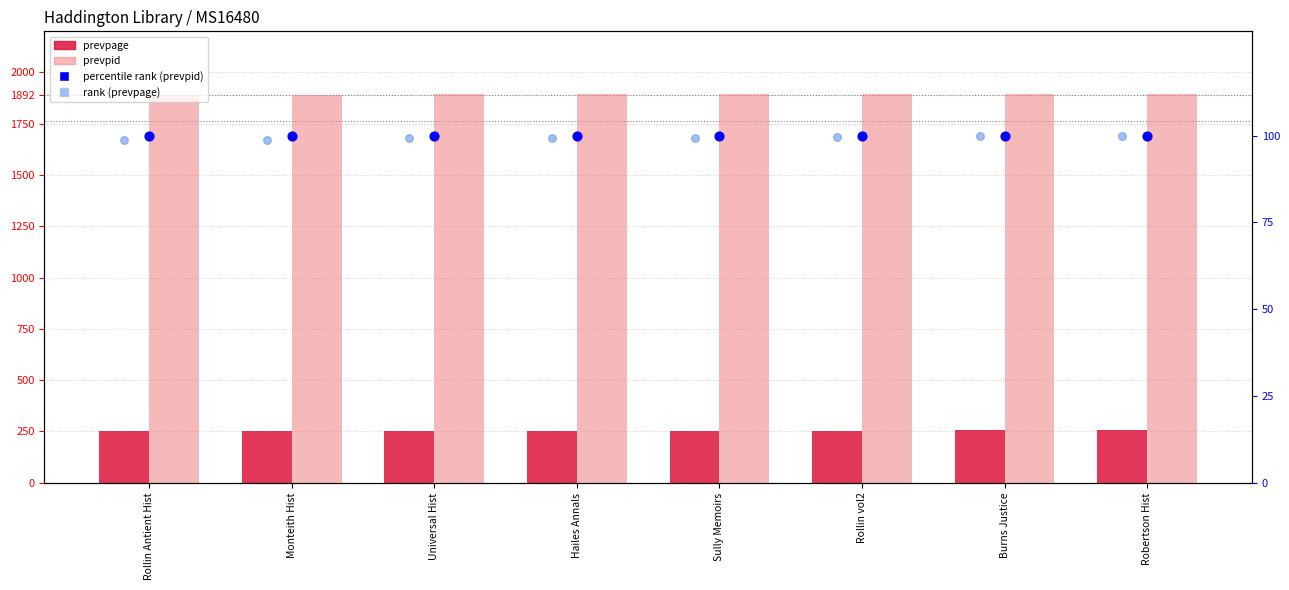

Which series has the largest total across all categories?

prevpid